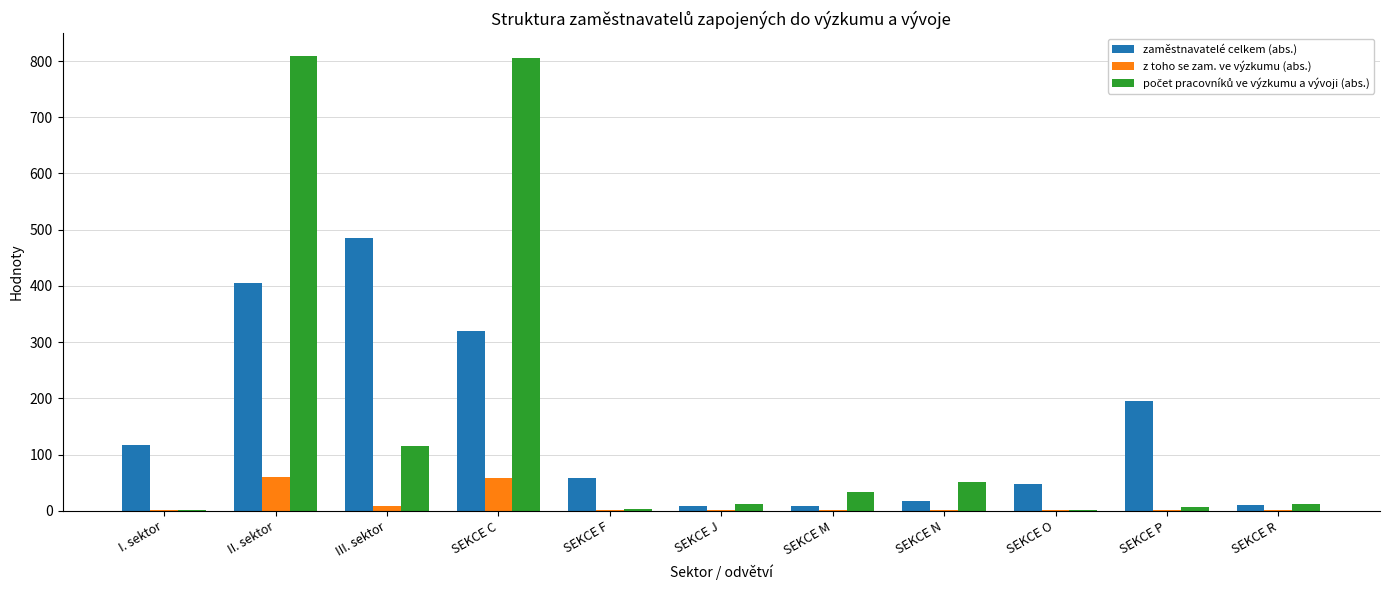

What is the approximate value of z toho se zam. ve výzkumu (abs.) at SEKCE F?

2.0